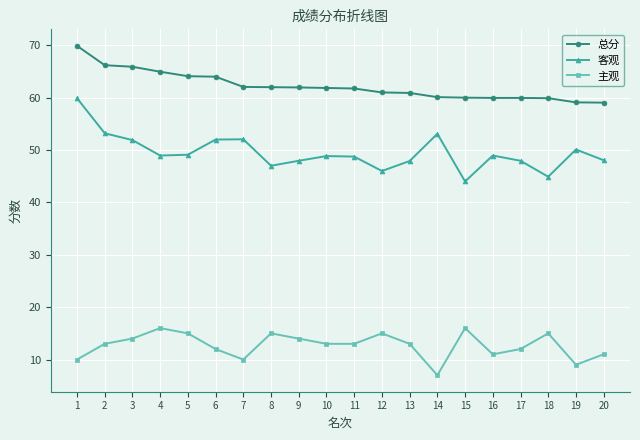

True or false: 主观 and 总分 intersect in this chart.

False